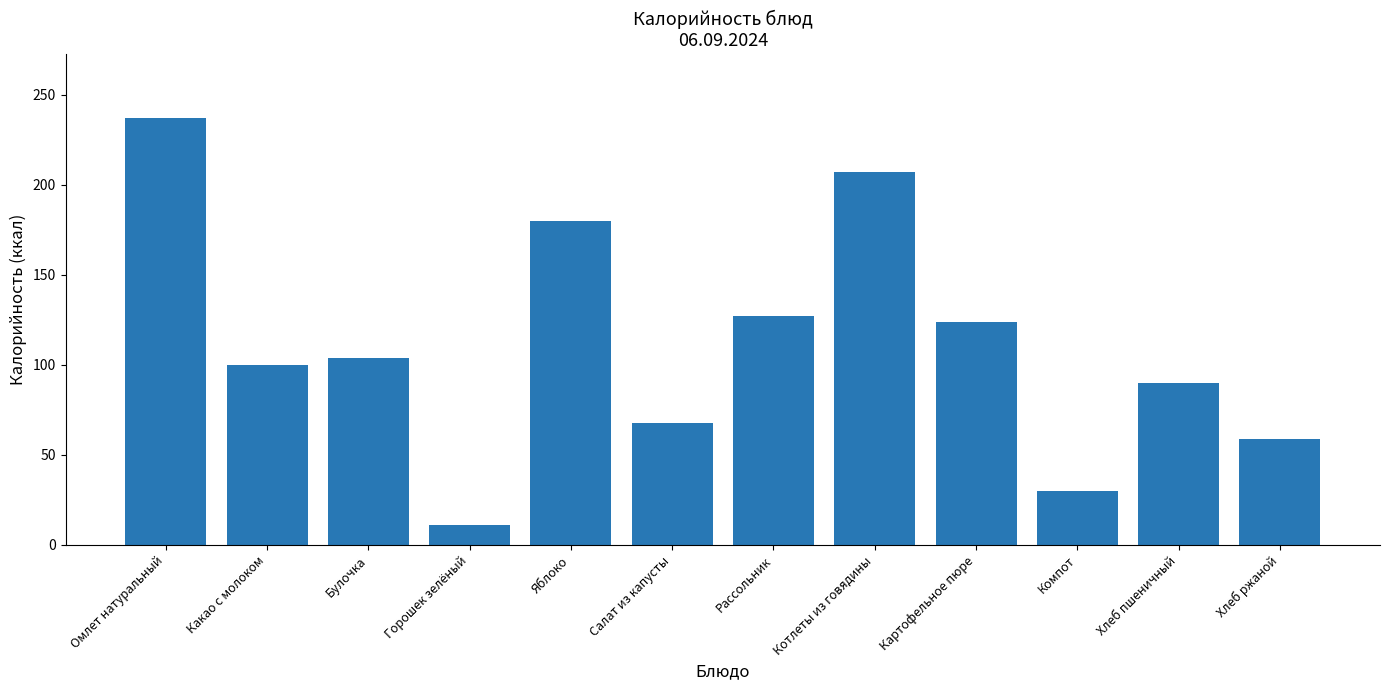

Reading right to left, what are all the values shown in this chart?

Хлеб ржаной=59	Хлеб пшеничный=90	Компот=30	Картофельное пюре=124	Котлеты из говядины=207	Рассольник=127	Салат из капусты=68	Яблоко=180	Горошек зелёный=11	Булочка=104	Какао с молоком=100	Омлет натуральный=237